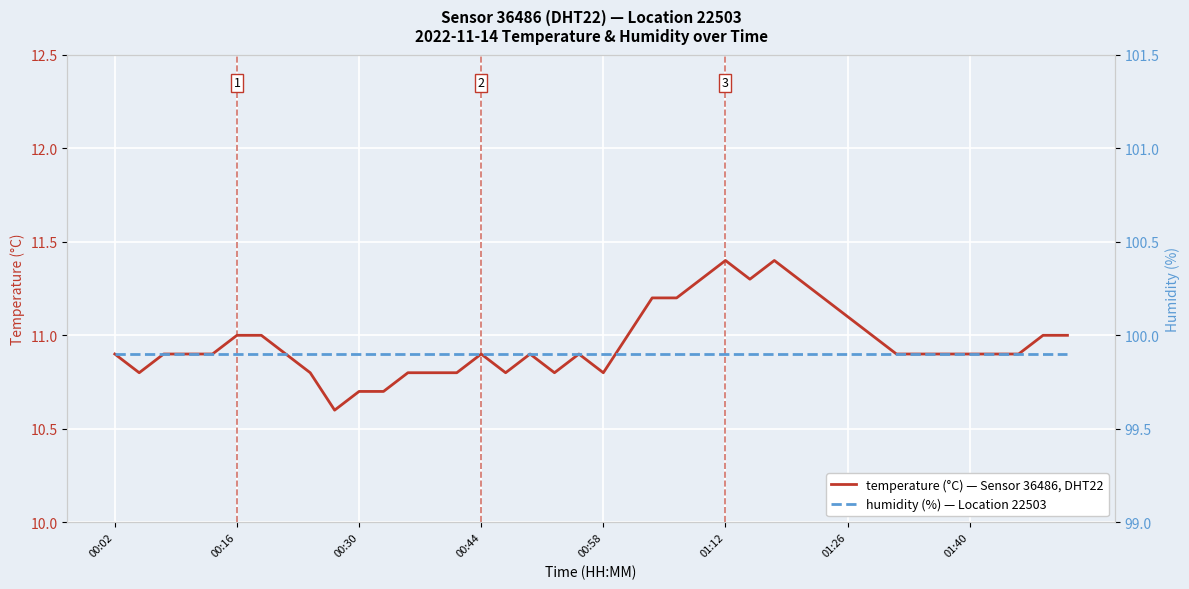

True or false: humidity and temperature cross at least once.

False